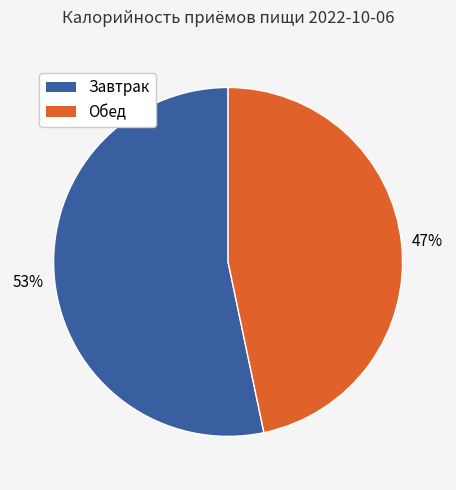

Count the number of slices in the pie.

2